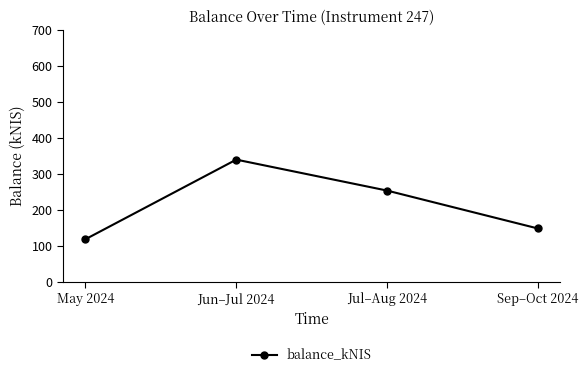

What is the difference between the values at Sep–Oct 2024 and May 2024?

29.9